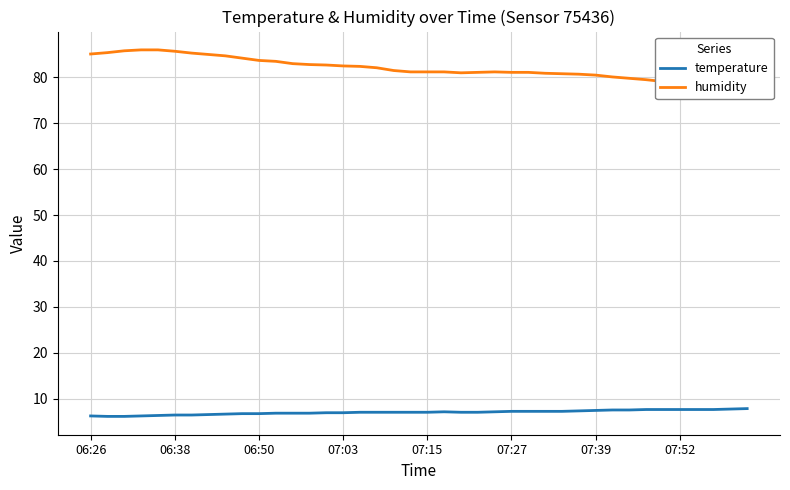

Which series has the widest spread of values?

humidity